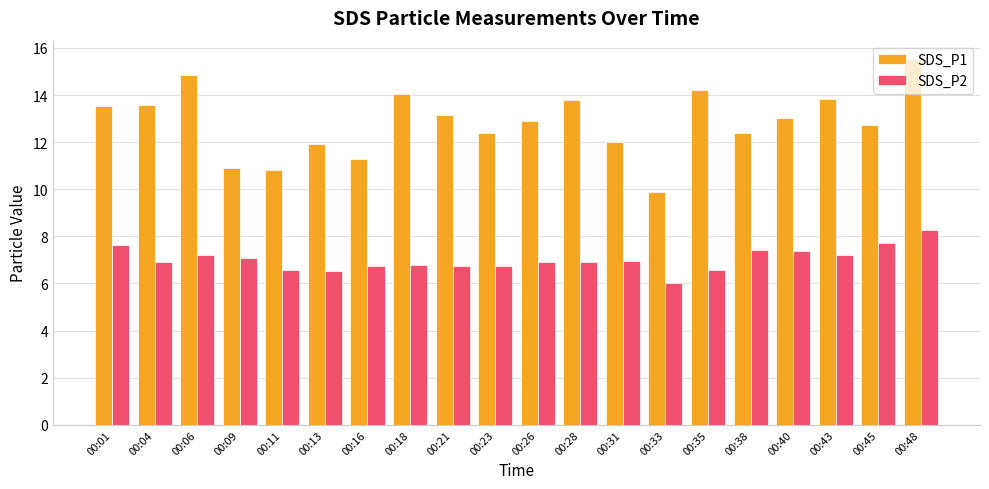

What is the sum of the SDS_P1 values at 00:06 and 00:13?

26.8